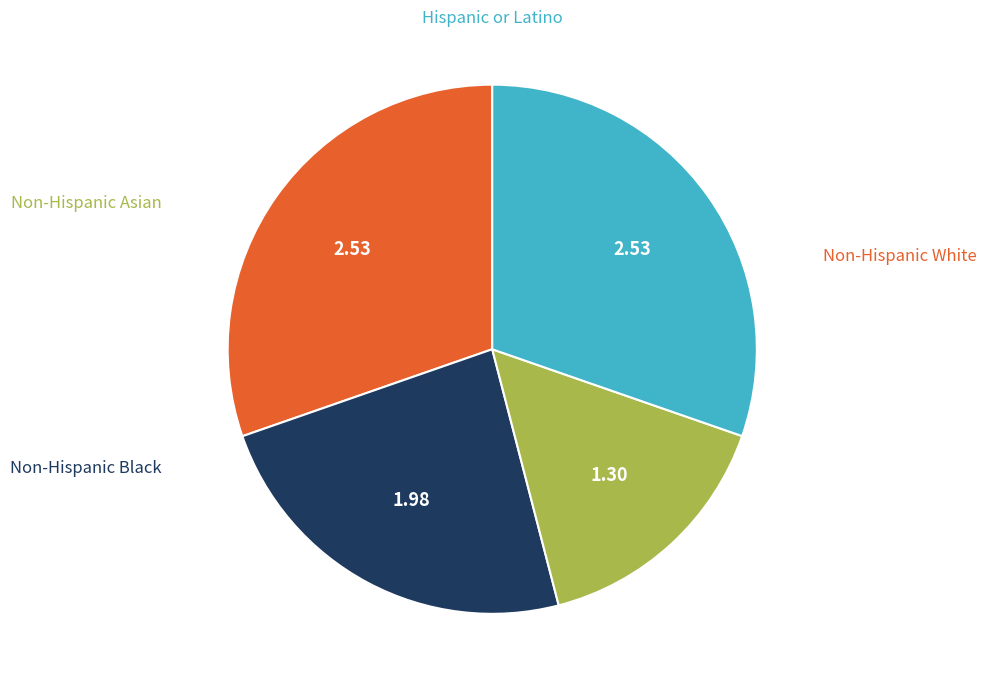

How many segments does this pie chart have?

4